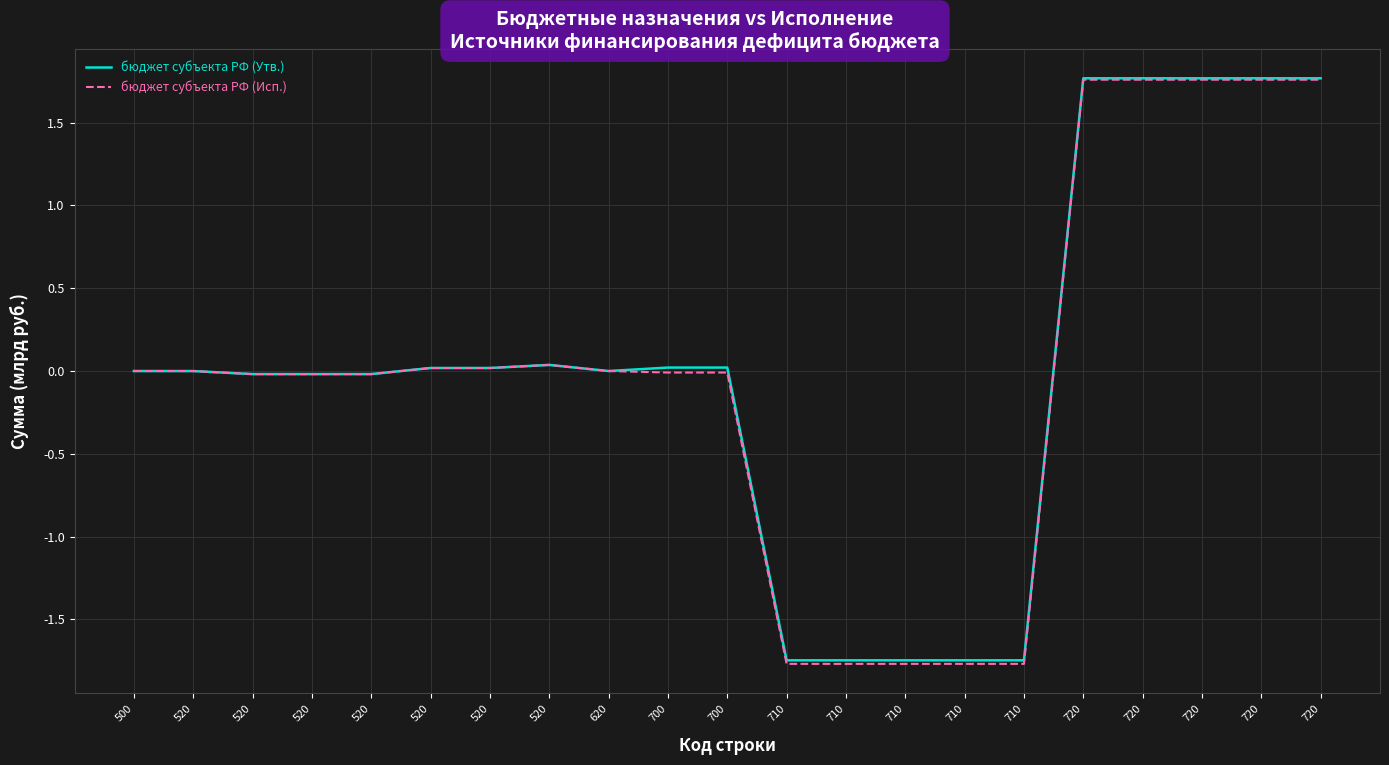

True or false: бюджет субъекта РФ (Исп.) and бюджет субъекта РФ (Утв.) cross at least once.

False